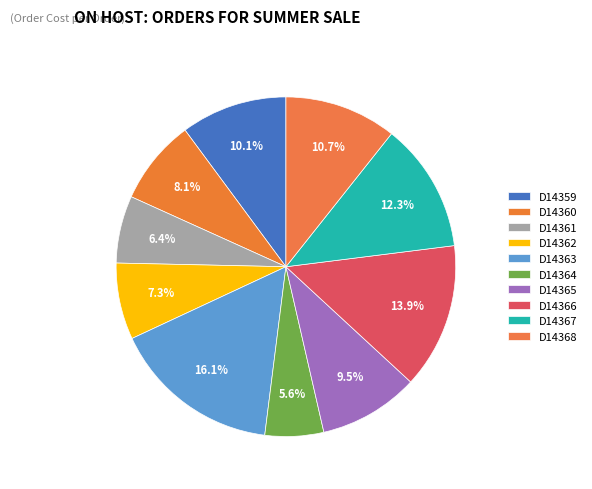

How many slices are in this pie chart?

10